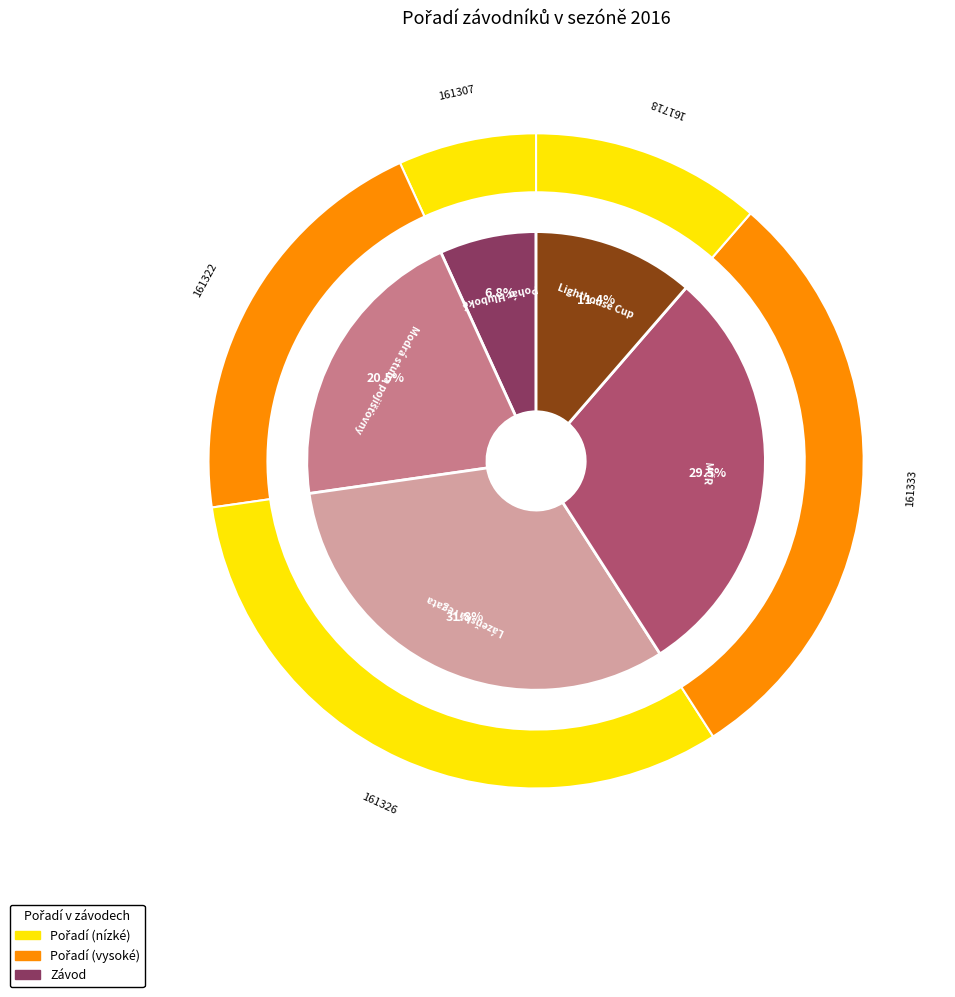

How many slices are in this pie chart?

5